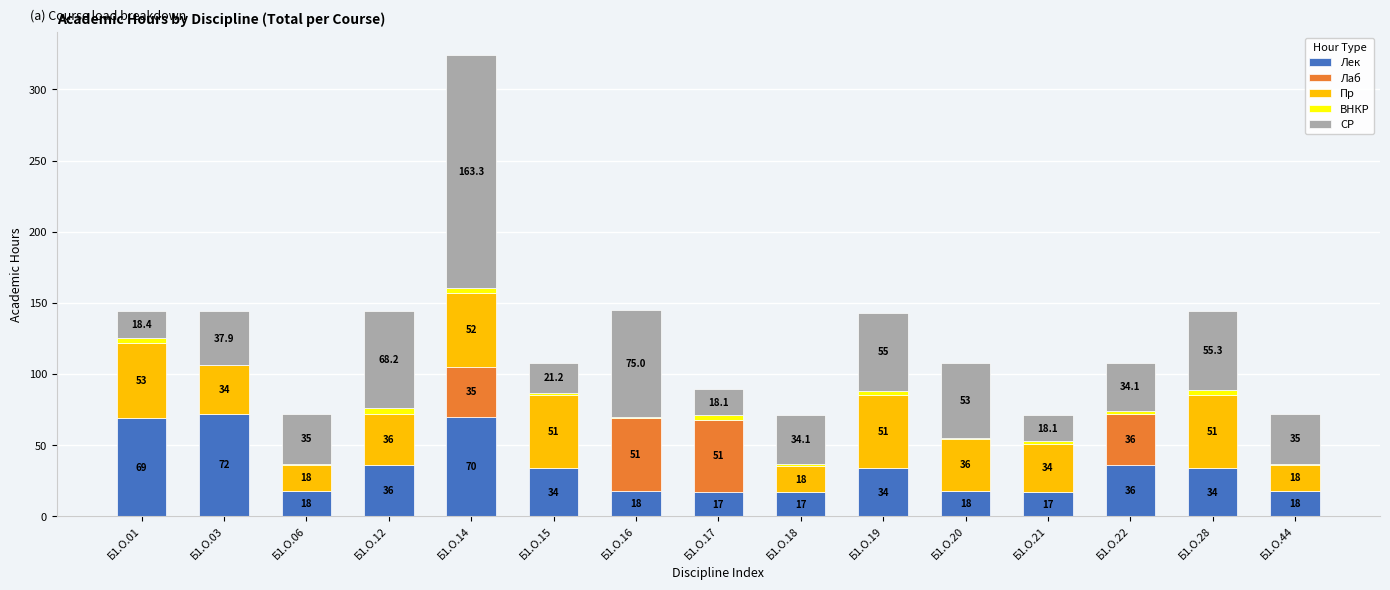

Count the number of categories in the chart.

15